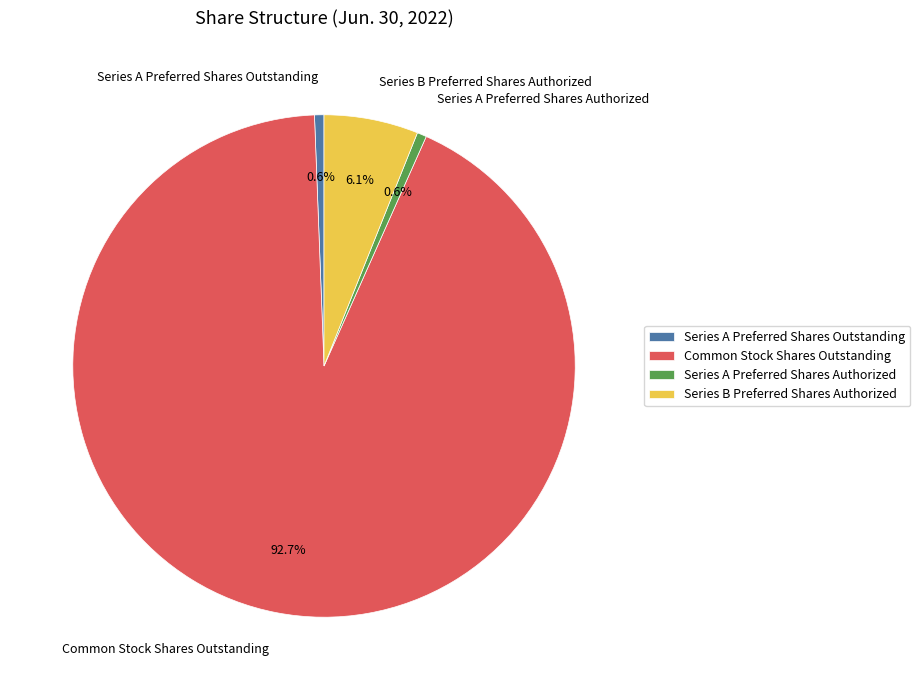

How many slices are in this pie chart?

4